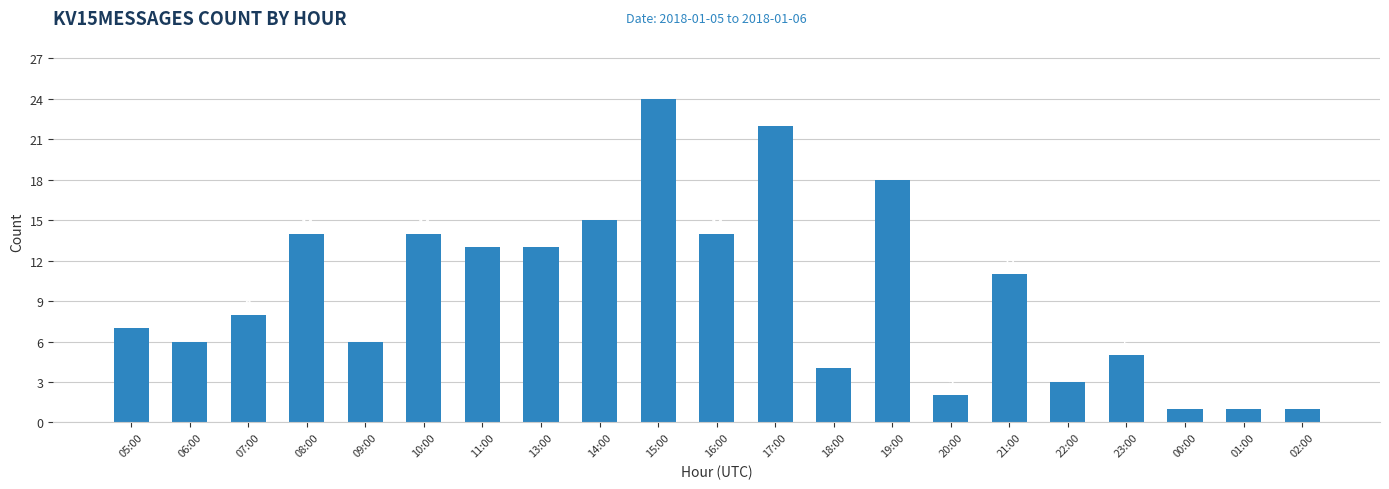

What is the minimum value shown in the chart?

1